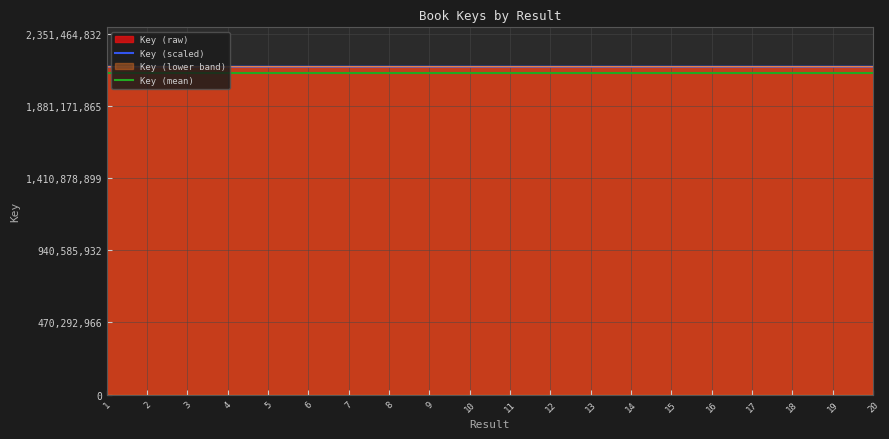

How many series are shown in this chart?

4